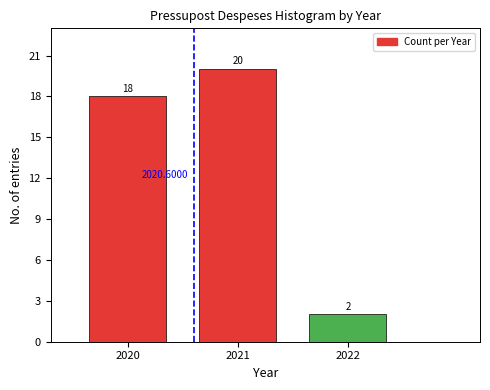

Between 2020 and 2022, which is larger?

2020